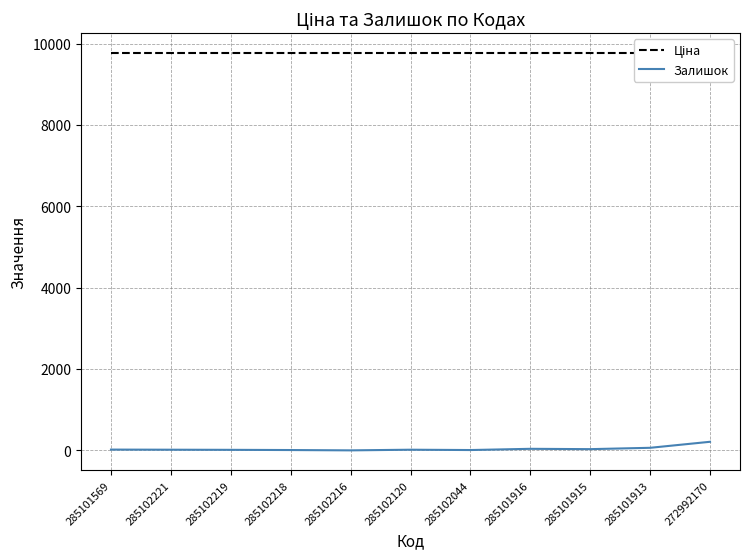

Reading left to right, list all the values displayed in this chart.

Ціна: 285101569=9764.4	285102221=9764.4	285102219=9764.4	285102218=9764.4	285102216=9764.4	285102120=9764.4	285102044=9764.4	285101916=9764.4	285101915=9764.4	285101913=9764.4	272992170=9764.4
Залишок: 285101569=19.0	285102221=16.0	285102219=13.0	285102218=8.0	285102216=0.0	285102120=16.0	285102044=8.0	285101916=38.0	285101915=30.0	285101913=63.0	272992170=211.0